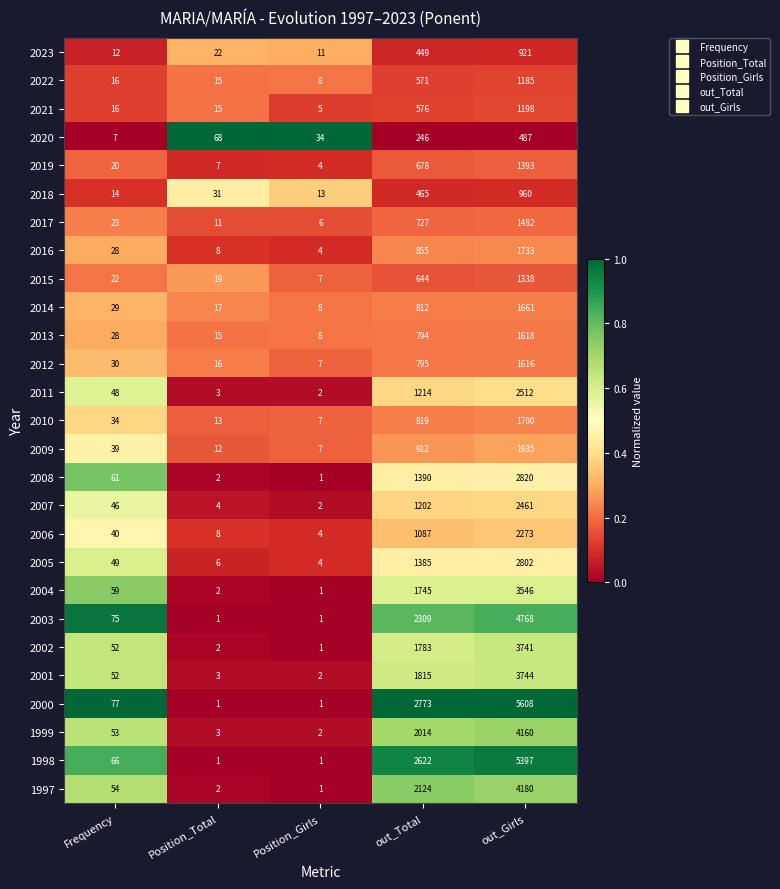

What is the average value of the 2020 series?

168